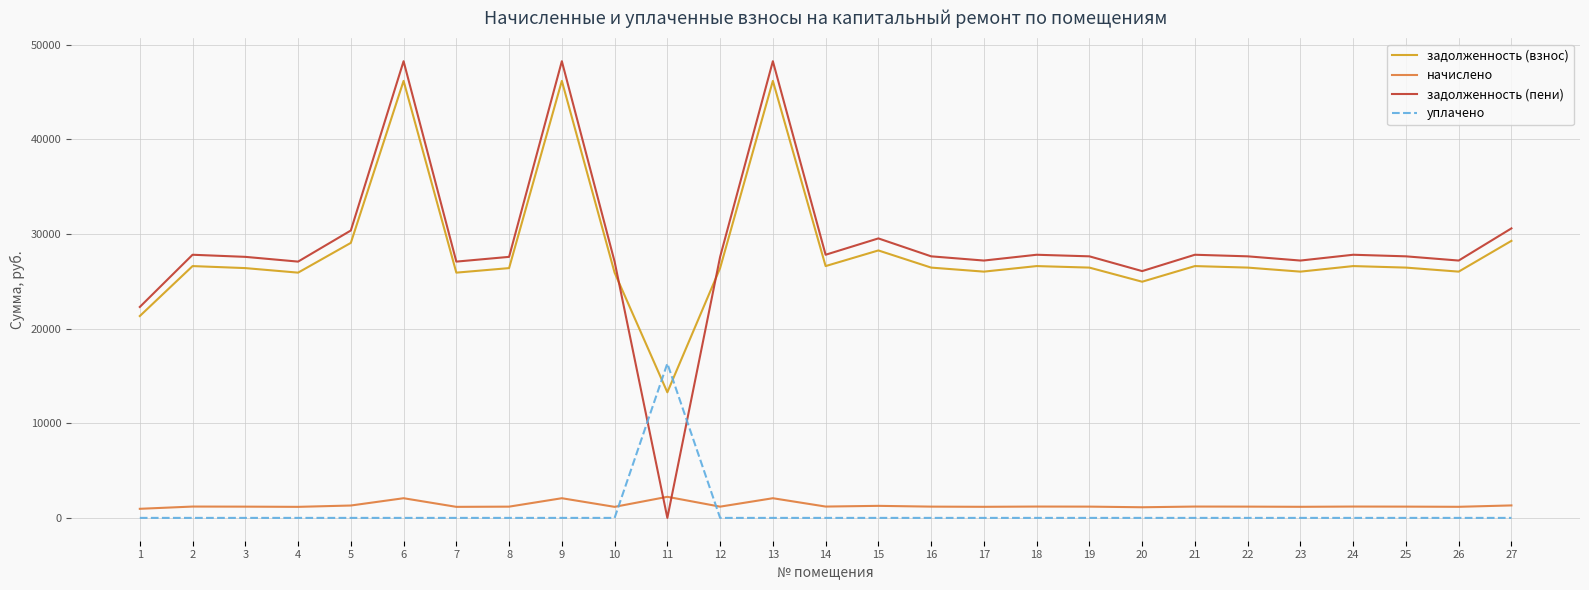

True or false: уплачено and задолженность (пени) cross at least once.

True